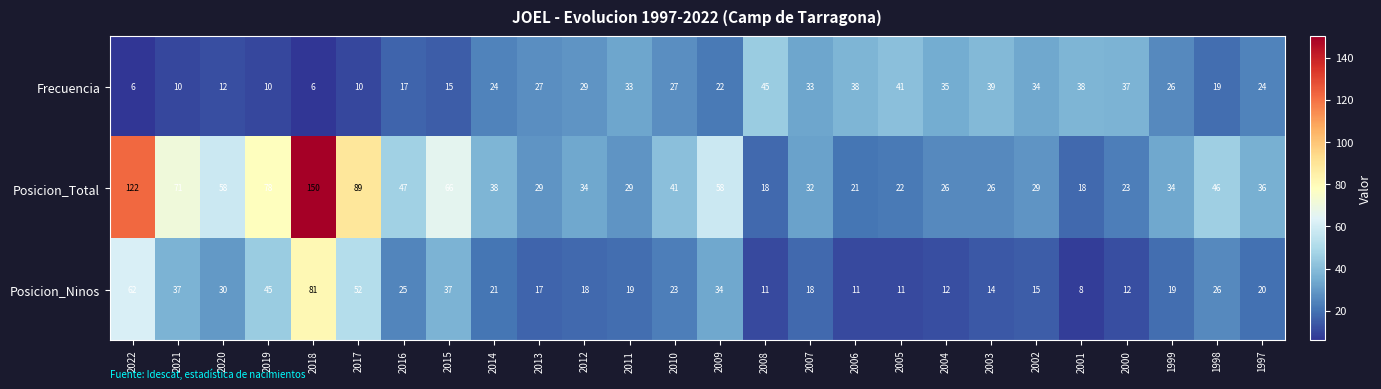

Which series has the largest range (max minus min)?

Posicion_Total